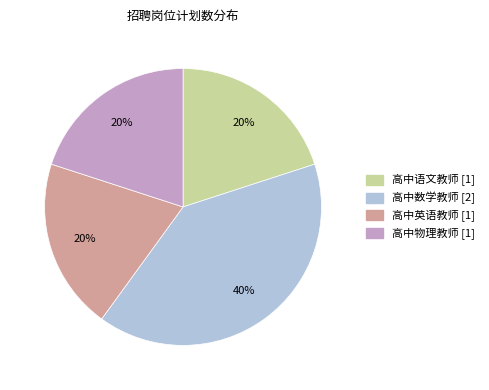

The 高中物理教师 slice represents 20% of the pie. True or false?

True